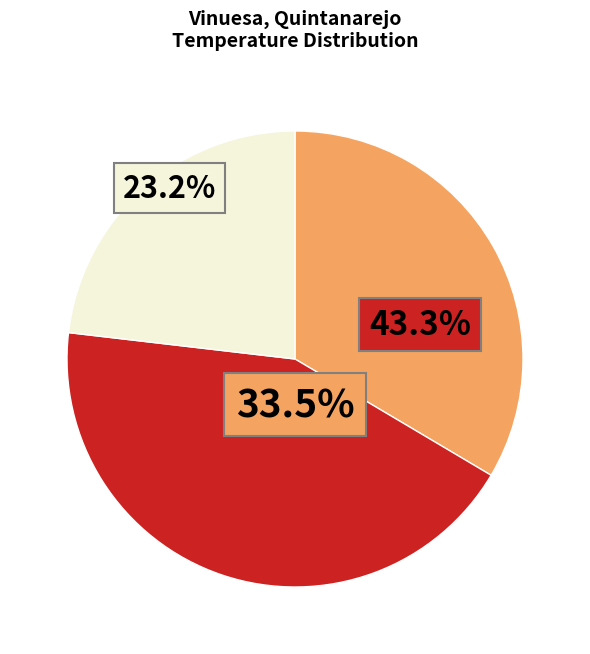

Is there a majority slice in this chart?

No